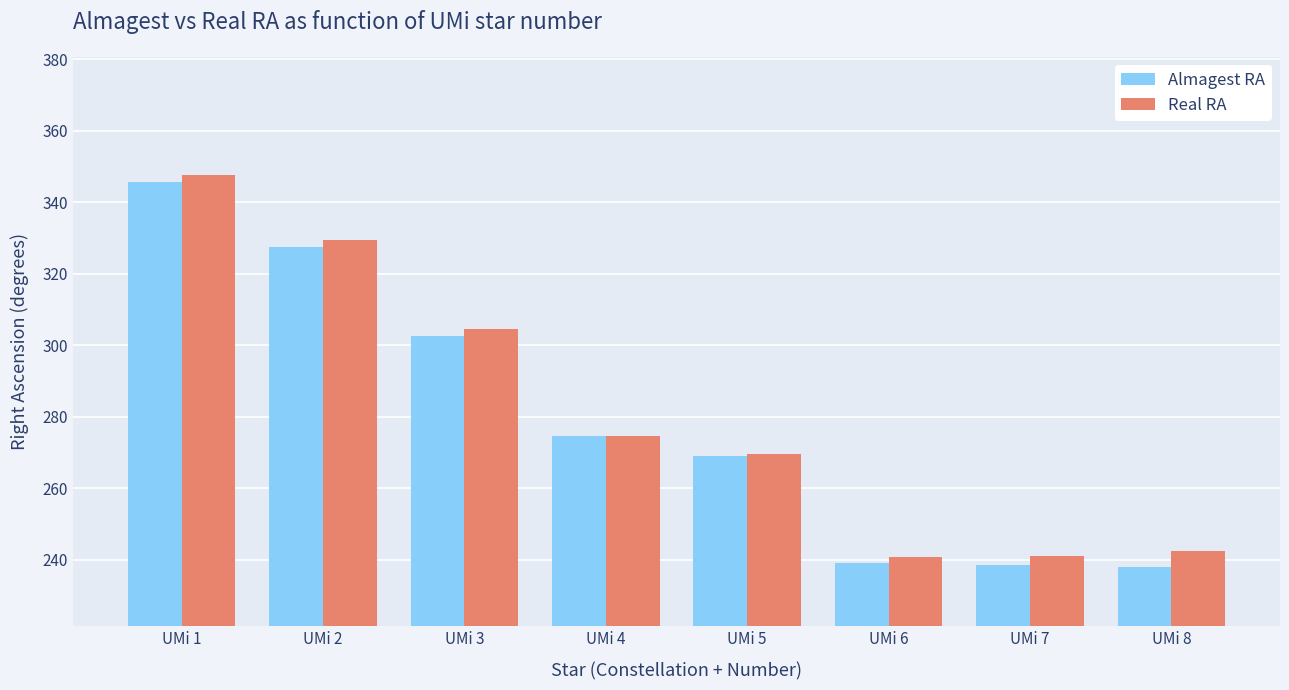

What is the maximum value for Almagest RA?

345.7